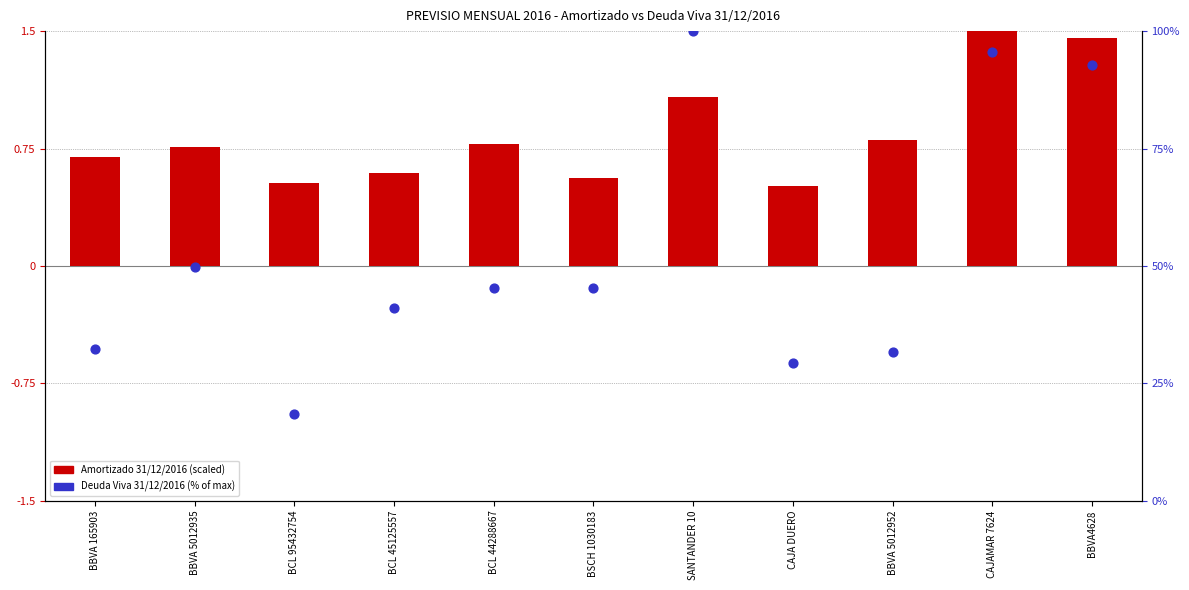

What is the total value across all series at BSCH 1030183?

45.9